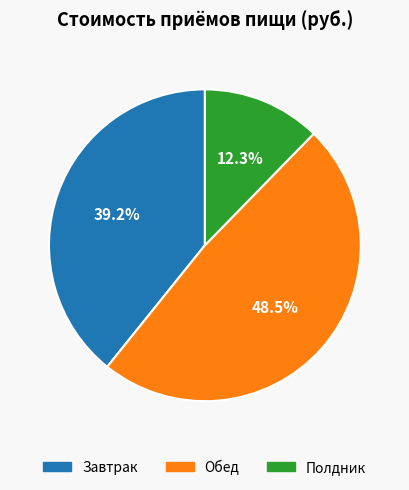

Which slice is the largest?

Обед